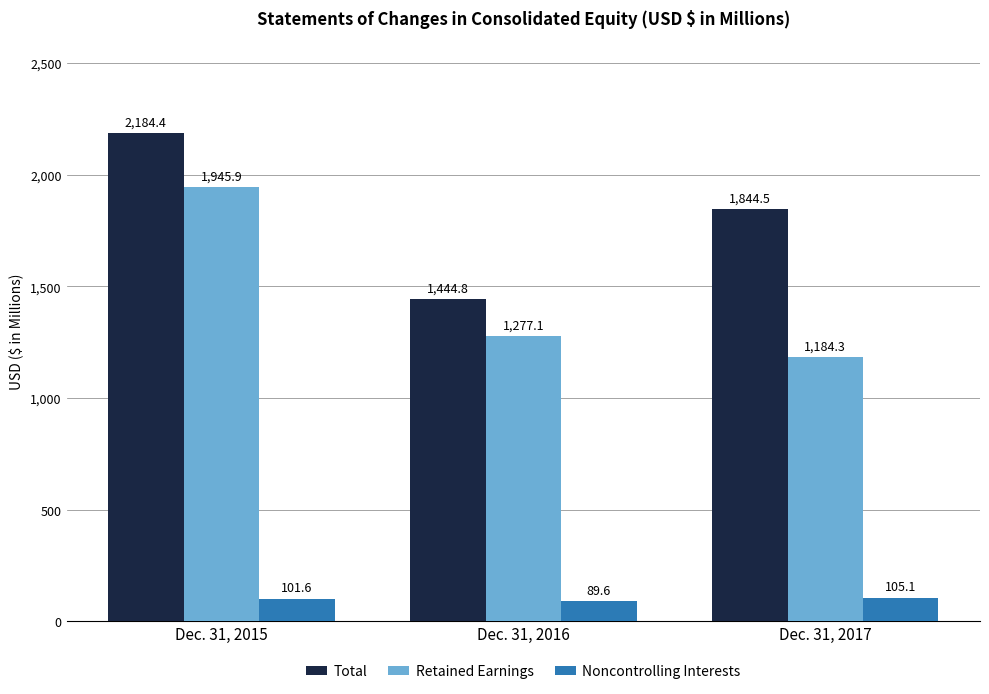

At which category is the sum across all series the highest?

Dec. 31, 2015